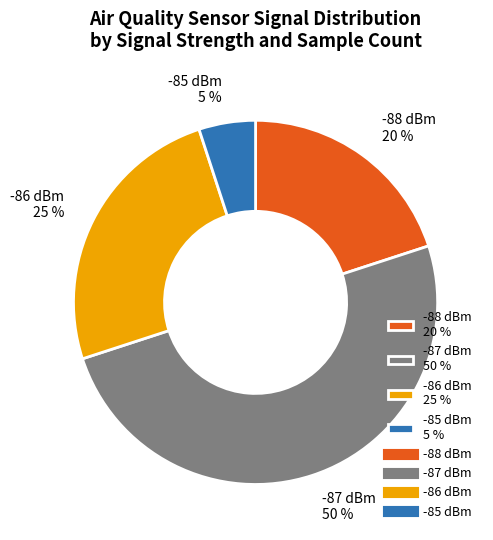

True or false: -88 dBm 20 % accounts for 33% of the total.

False